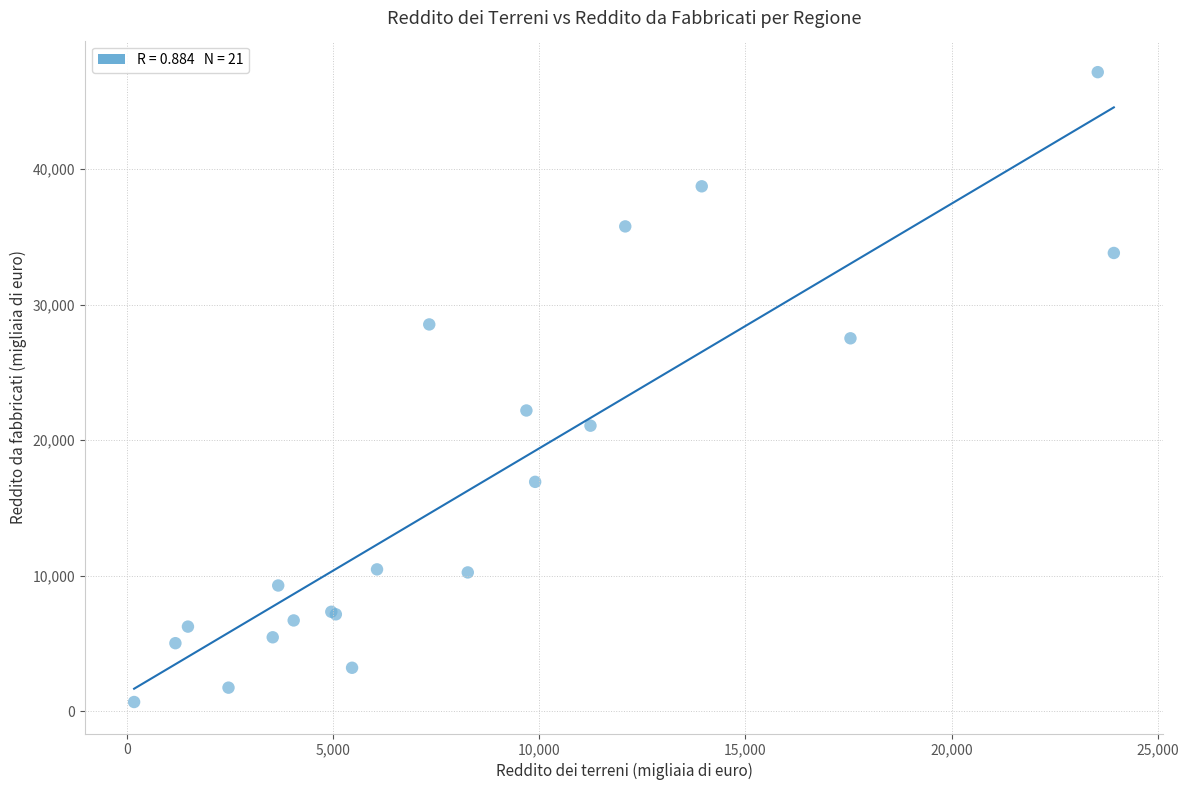

What Y value in the scatter plot is closest to 23917?

22191